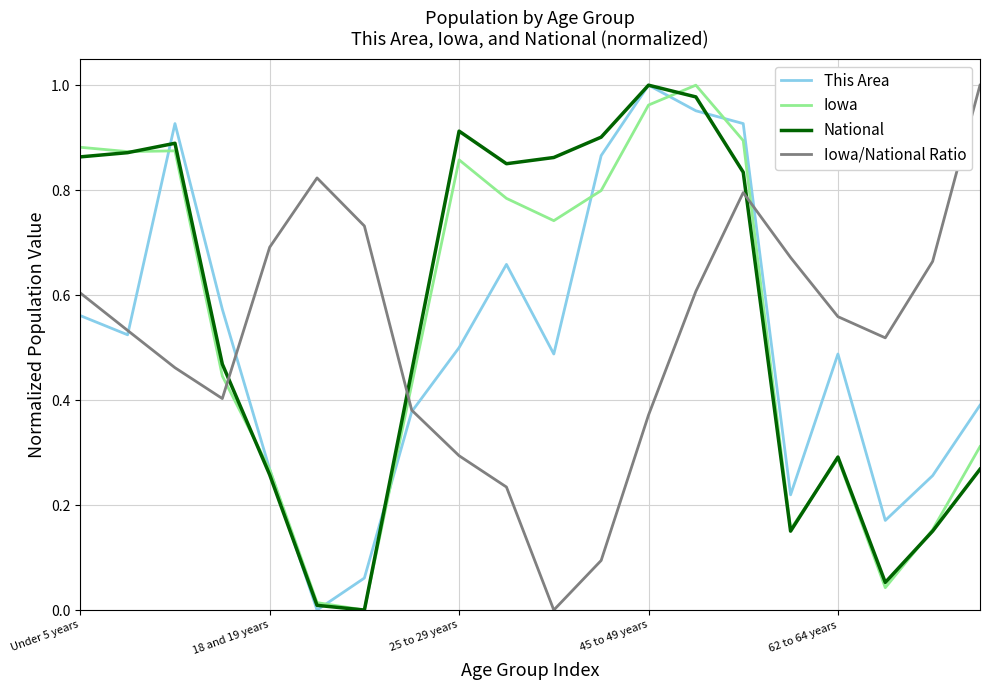

Does the chart have visible grid lines?

Yes